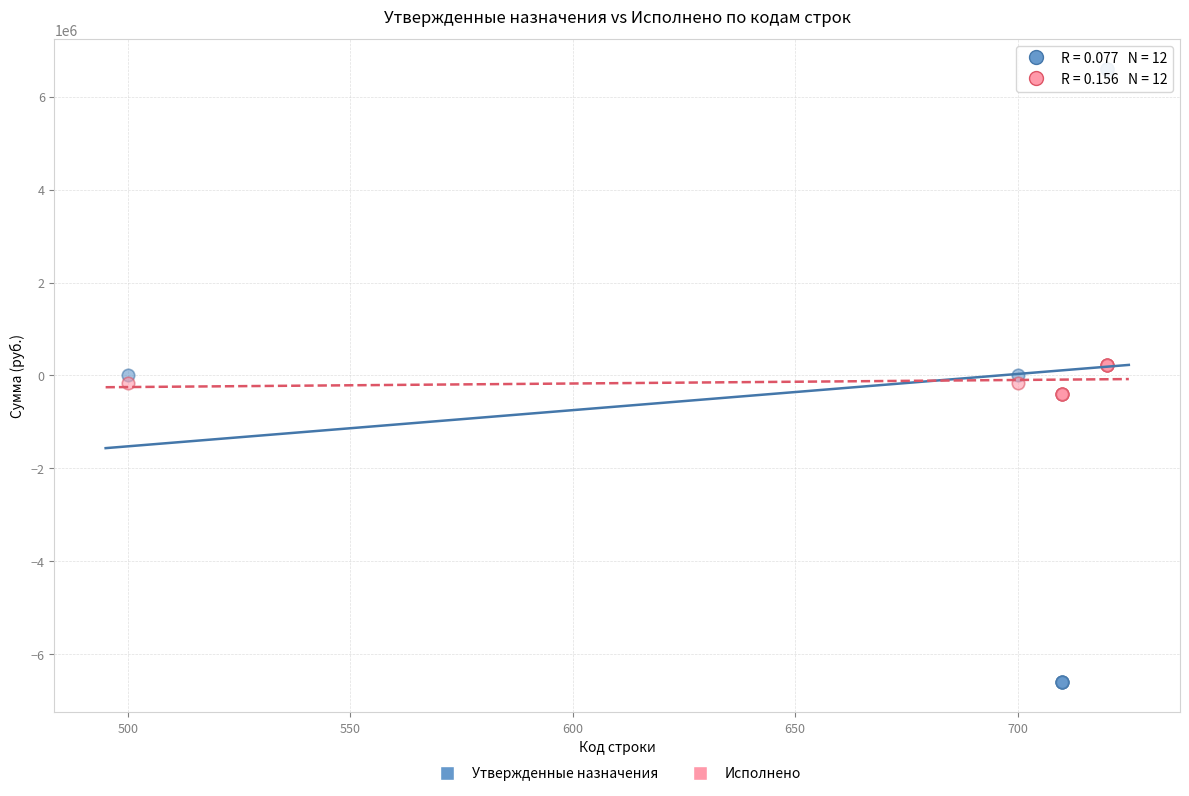

Which series contains the lowest Y value?

Утвержденные назначения